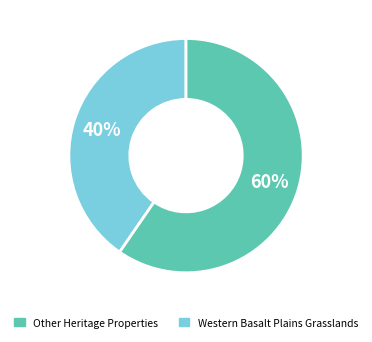

To the nearest percent, what is the average slice percentage?

50%